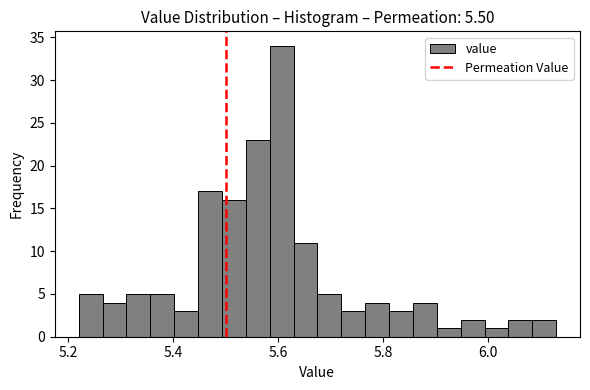

Read against the x-axis, roughly where is the centre of the tallest bar?

5.60